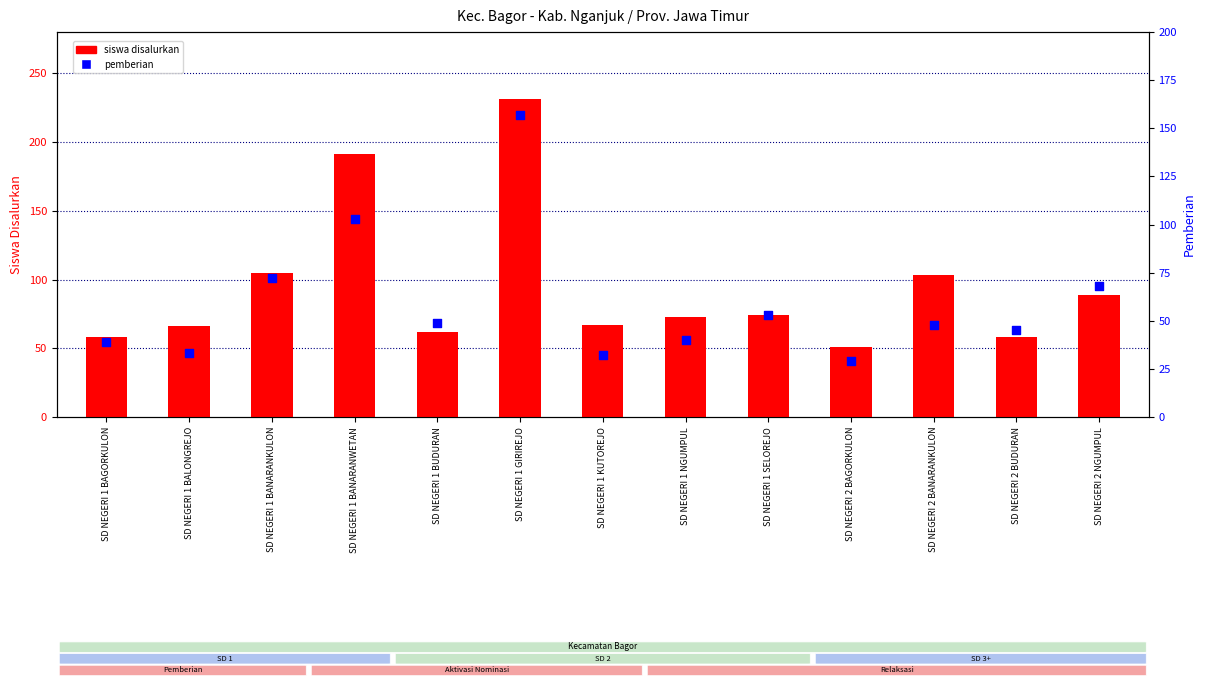

Which series has the largest Y range (max minus min)?

siswa disalurkan